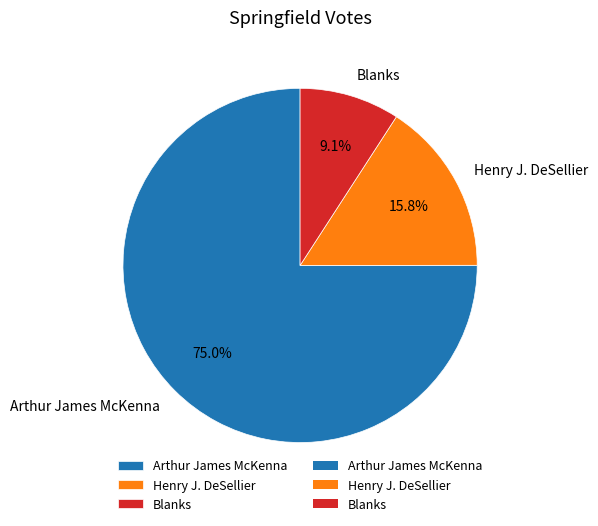

What portion of the pie excludes Henry J. DeSellier?

84.2%